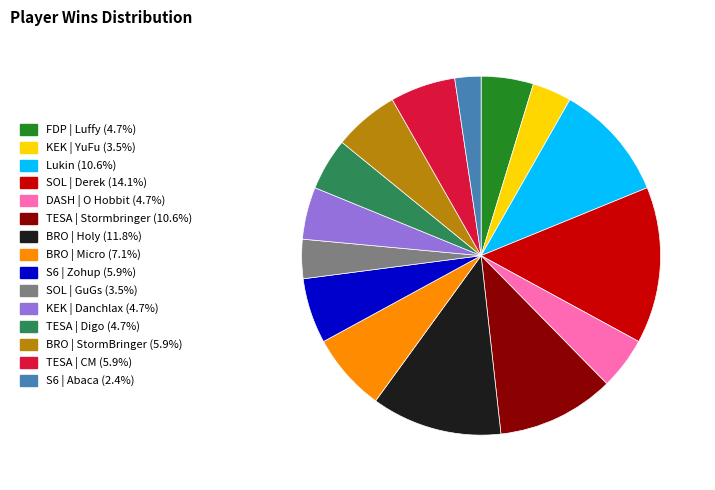

Is the sum of KEK | YuFu and BRO | Micro greater than half?

No